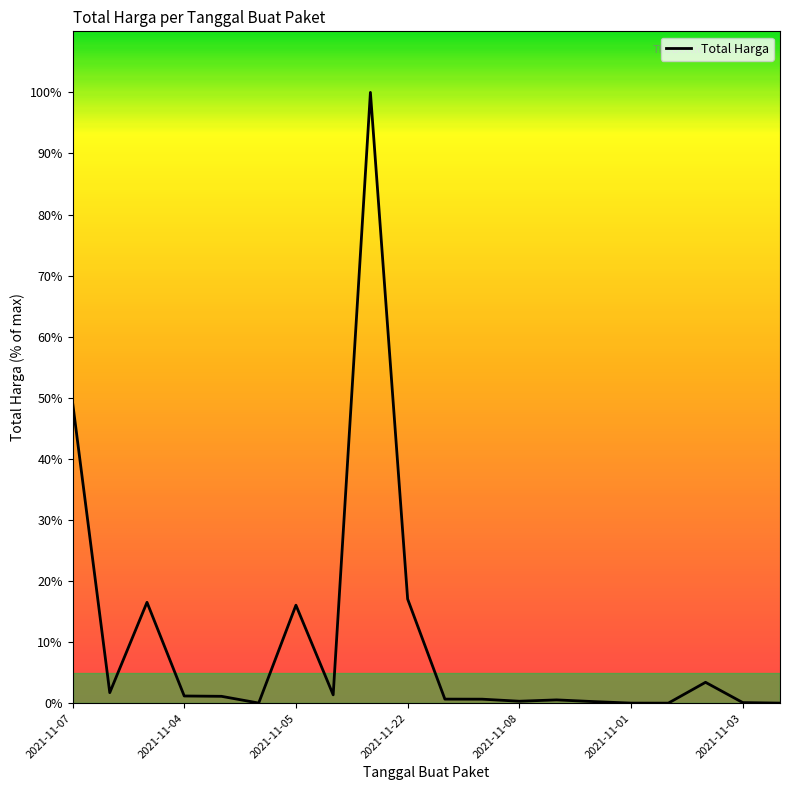

What is the maximum value shown in the chart?

100.0